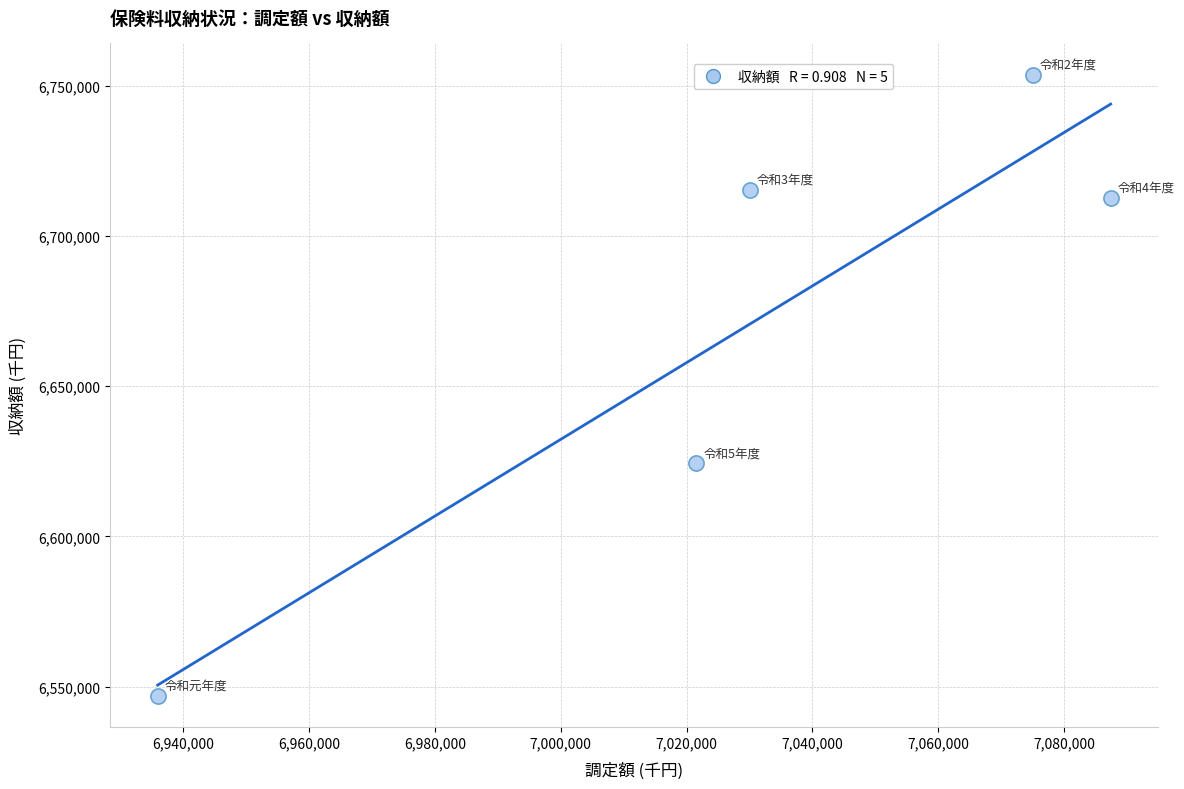

What is the range of X values (max minus min)?

151503